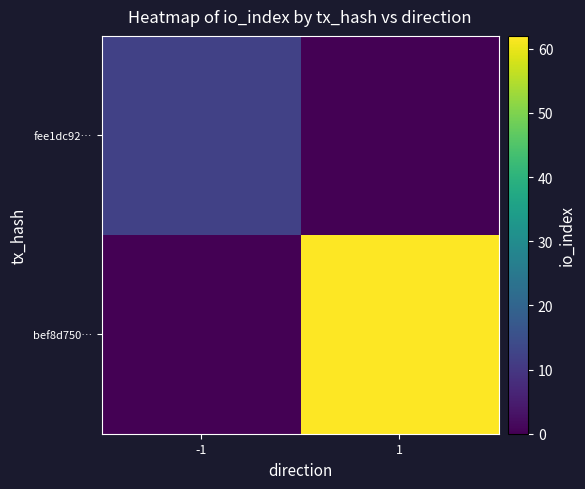

Reading left to right, list all the values displayed in this chart.

fee1dc92…: -1=12	1=0
bef8d750…: -1=0	1=62